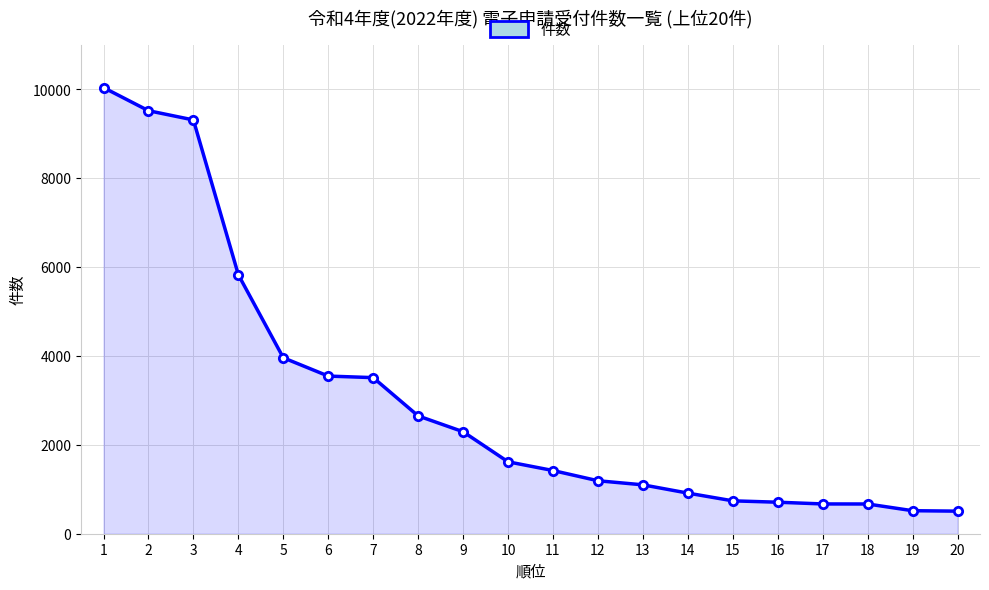

Count the number of categories in the chart.

20